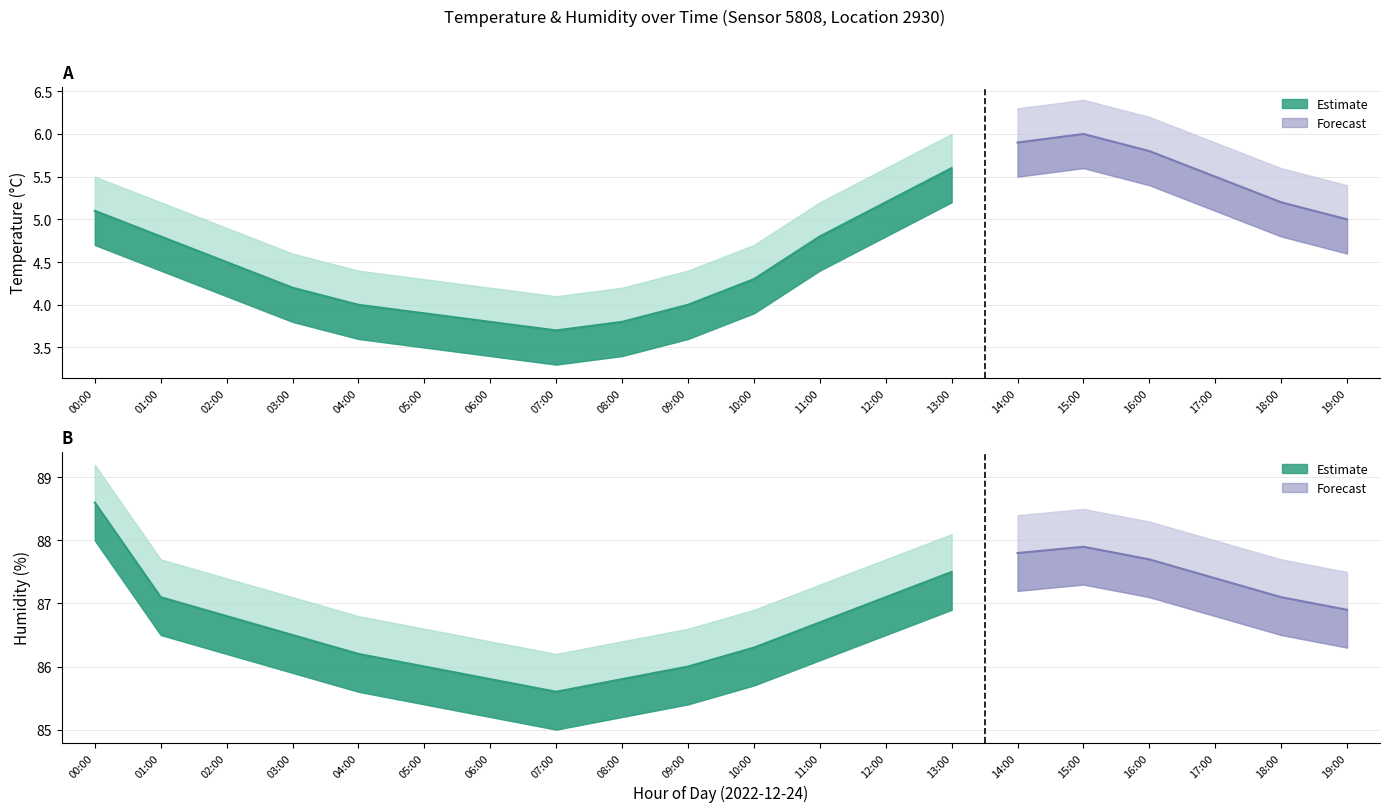

How many data points in temperature are above 4?

14